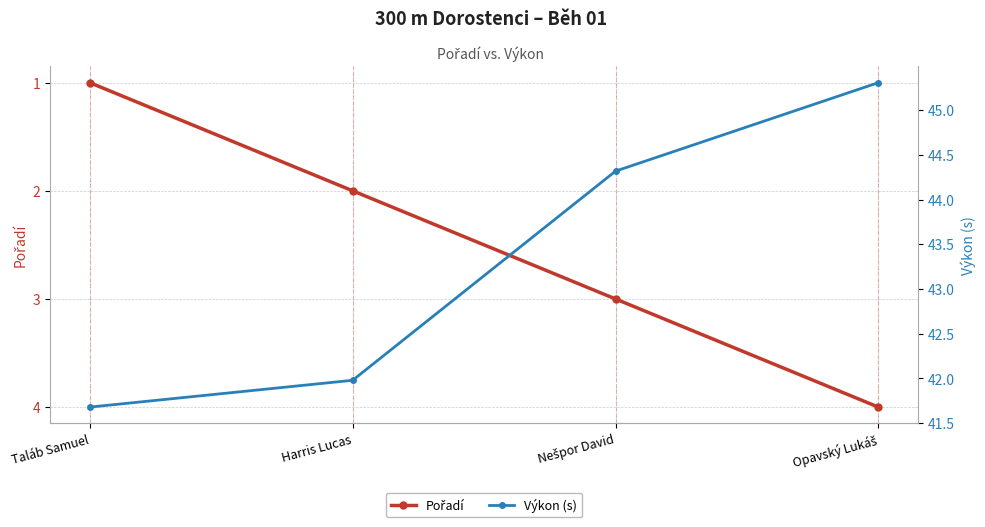

True or false: Pořadí has more than 1 interior local peaks.

False